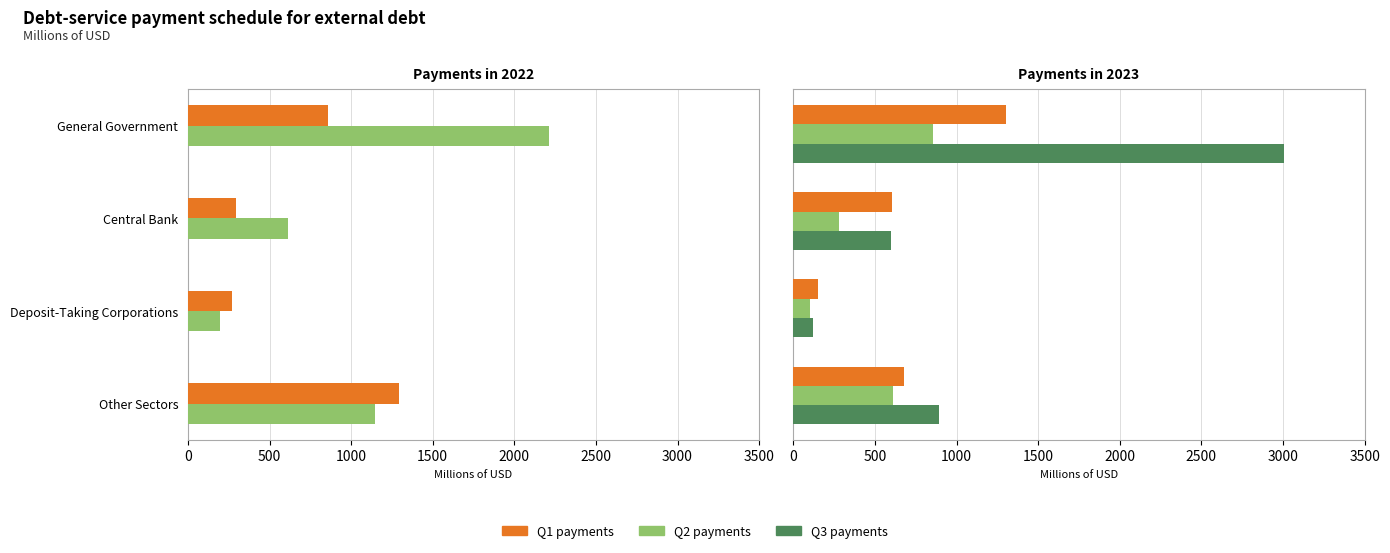

Is the value of 2023 Q3 at 1000 greater than the value of 2023 Q2 at 500?

No